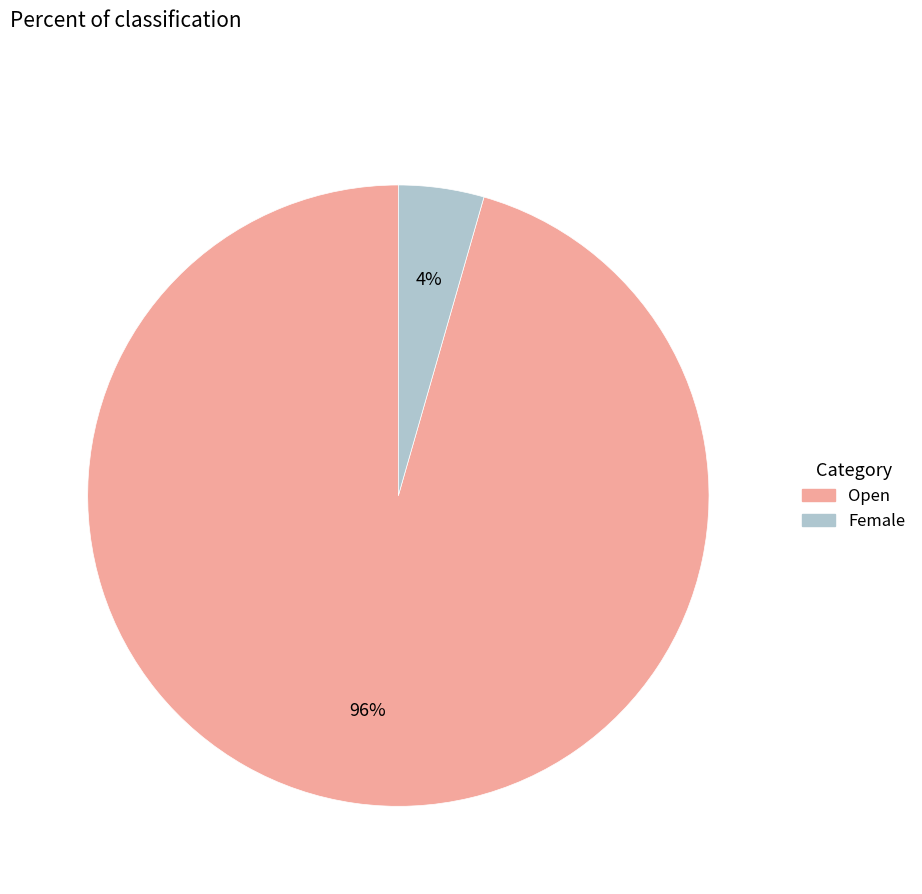

How many segments does this pie chart have?

2